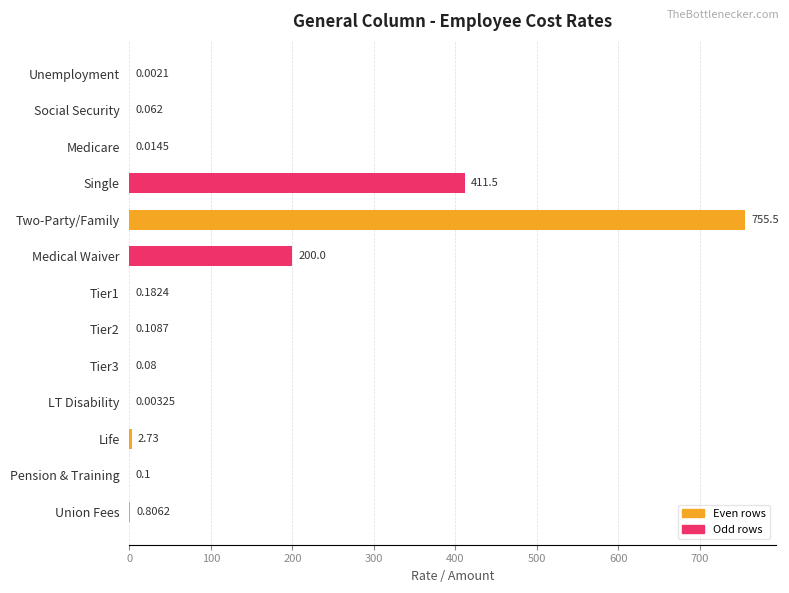

At which label is the value closest to 377?

Single